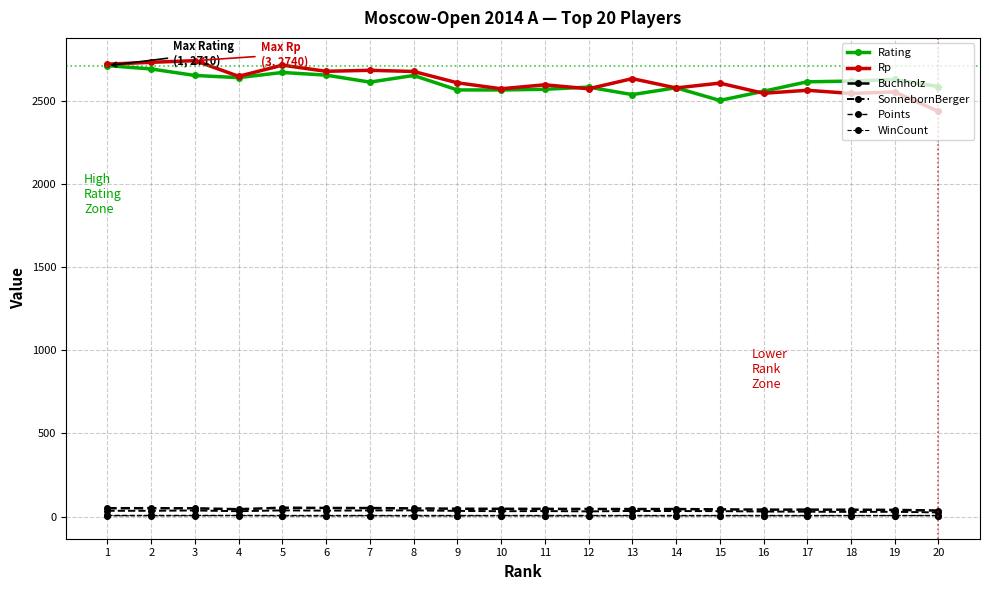

What is the sum of the Rating values at 2 and 12?

5271.0